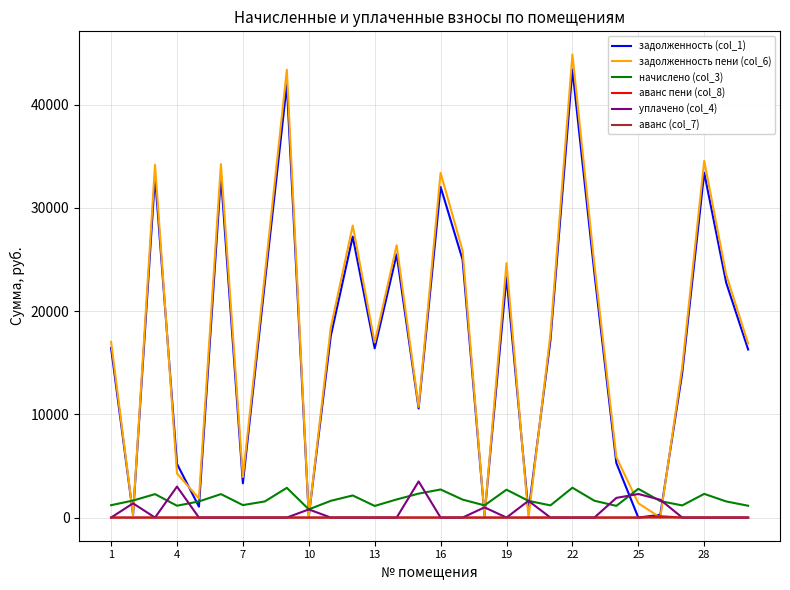

How many values in the задолженность пени (col_6) series are below 17756?

15